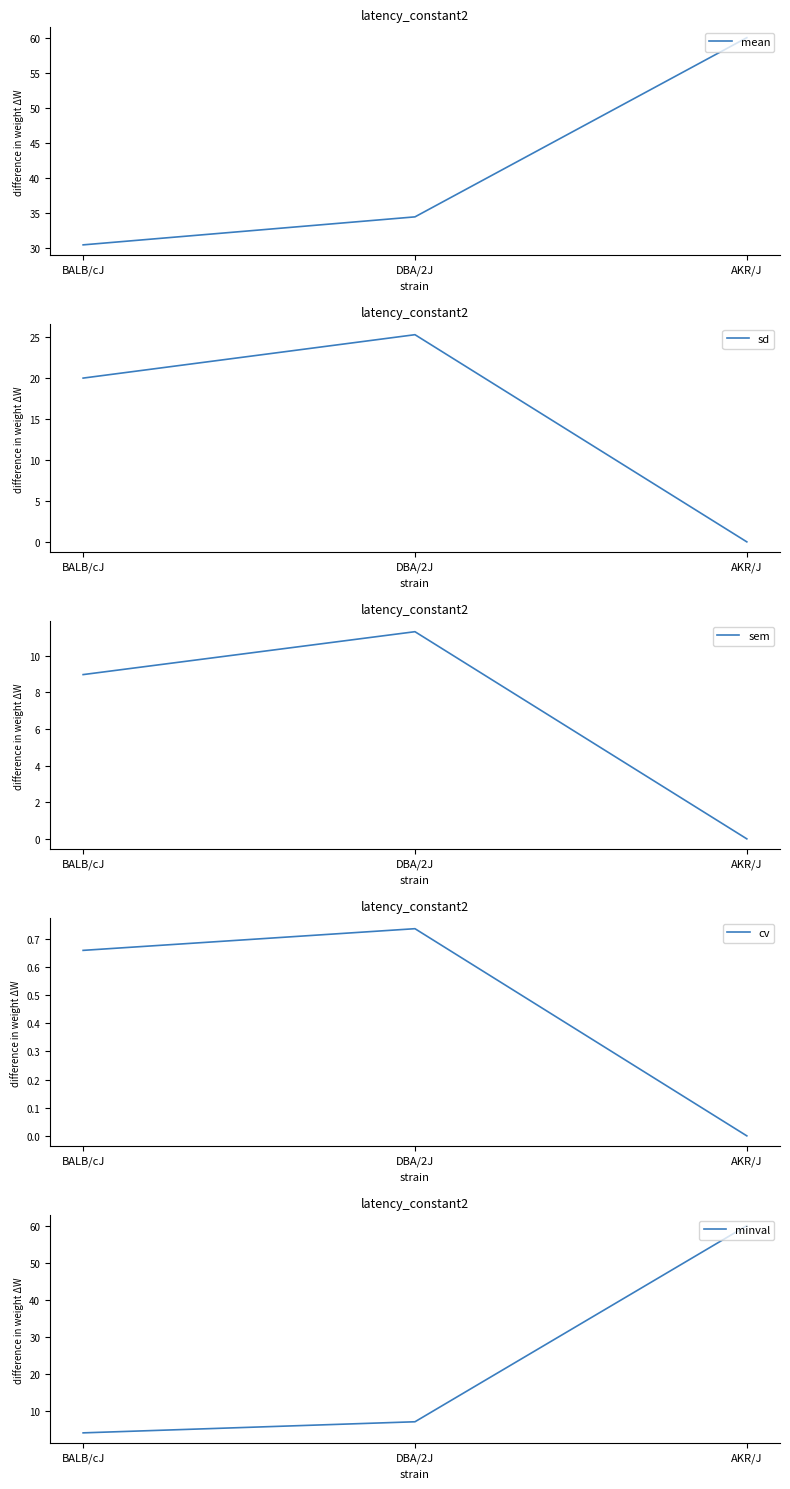

Which category has the lowest value in the sem series?

AKR/J